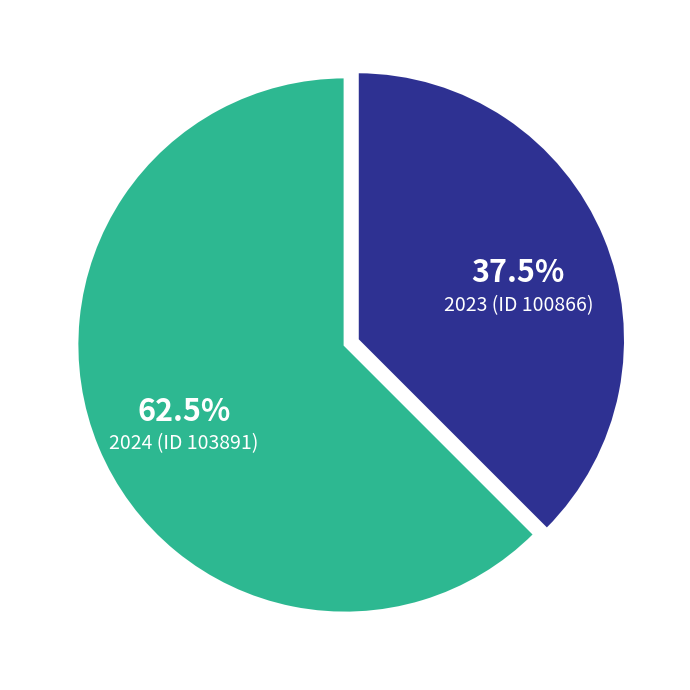

Count the number of slices in the pie.

2